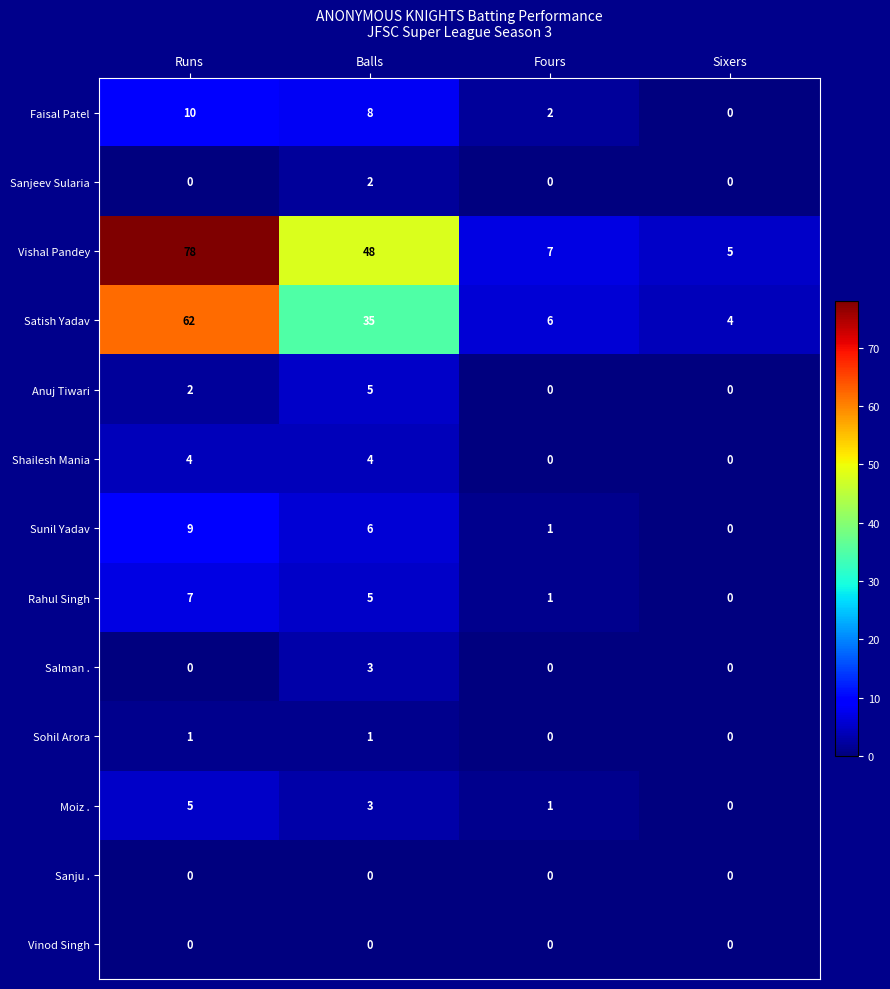

Which series has the largest range (max minus min)?

Vishal Pandey